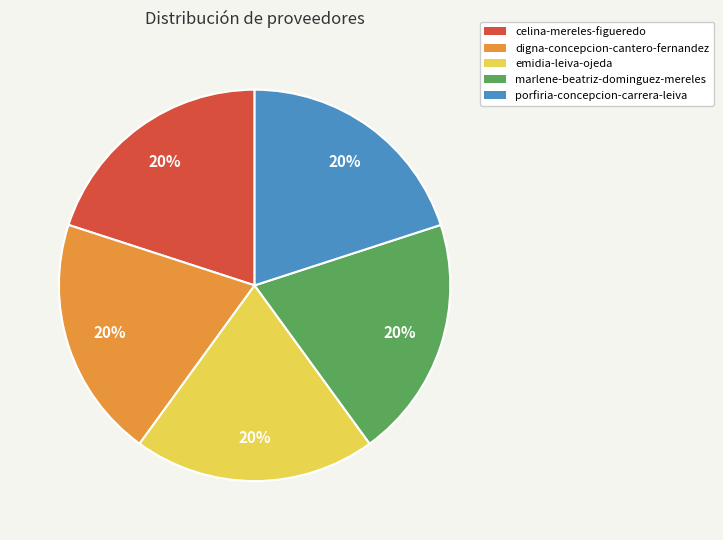

Is there any slice that represents more than half of the pie?

No